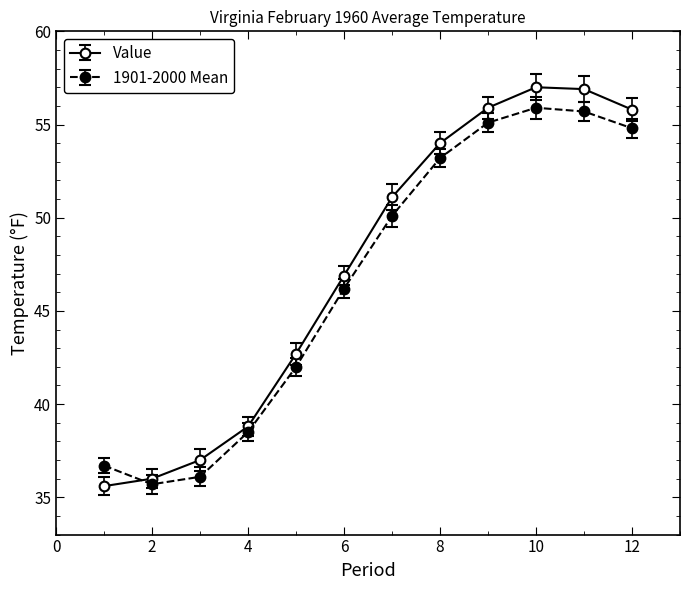

What is the value of the Value point at the 10th from the left?

57.0